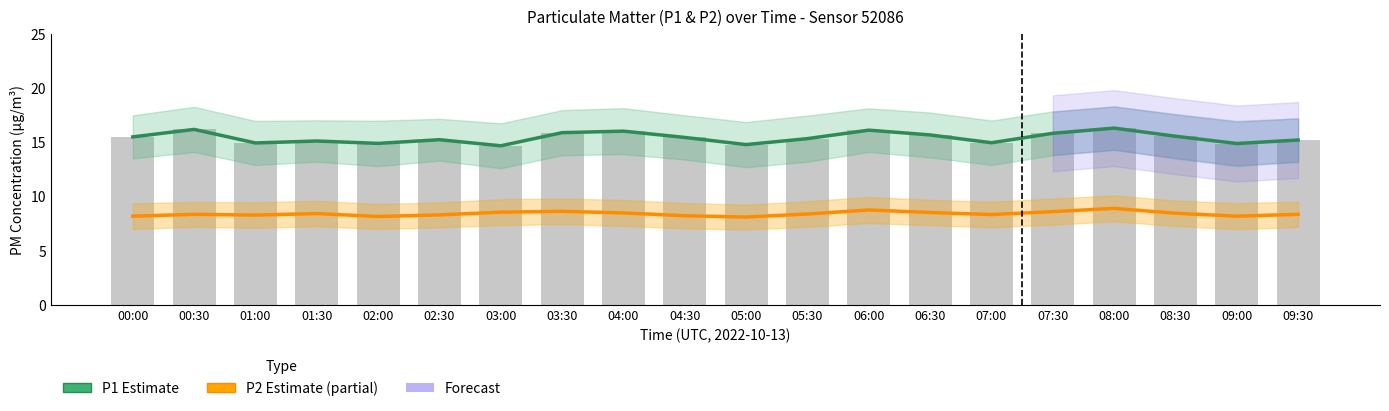

Which series has the largest total across all categories?

P1 Estimate